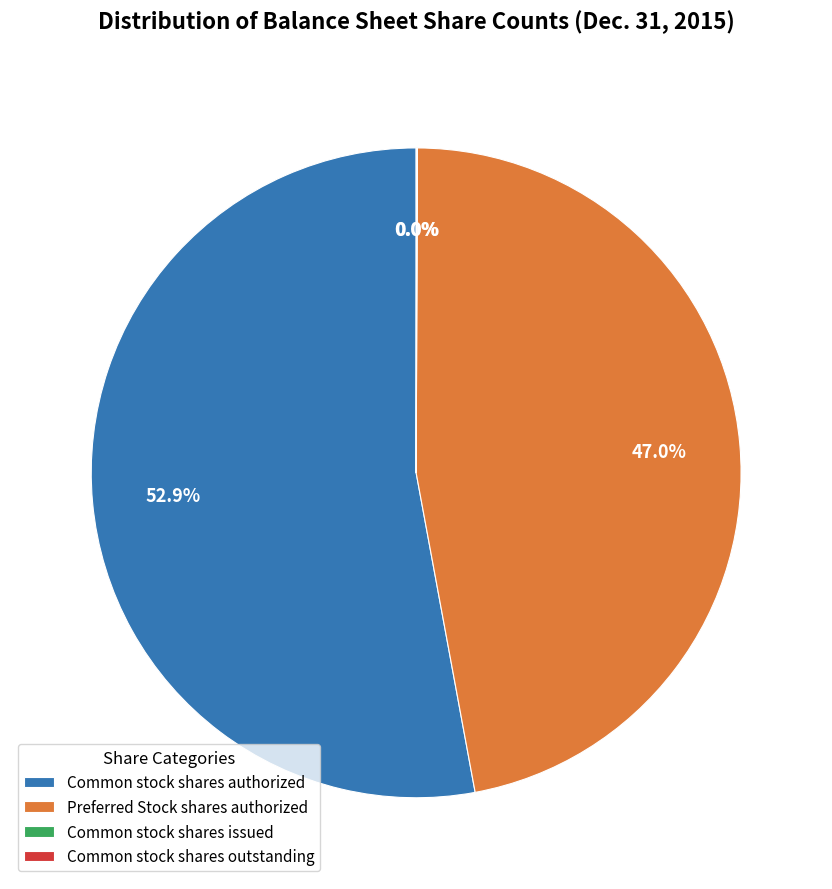

To the nearest percent, what is the difference between the largest and smallest slice percentages?

53%